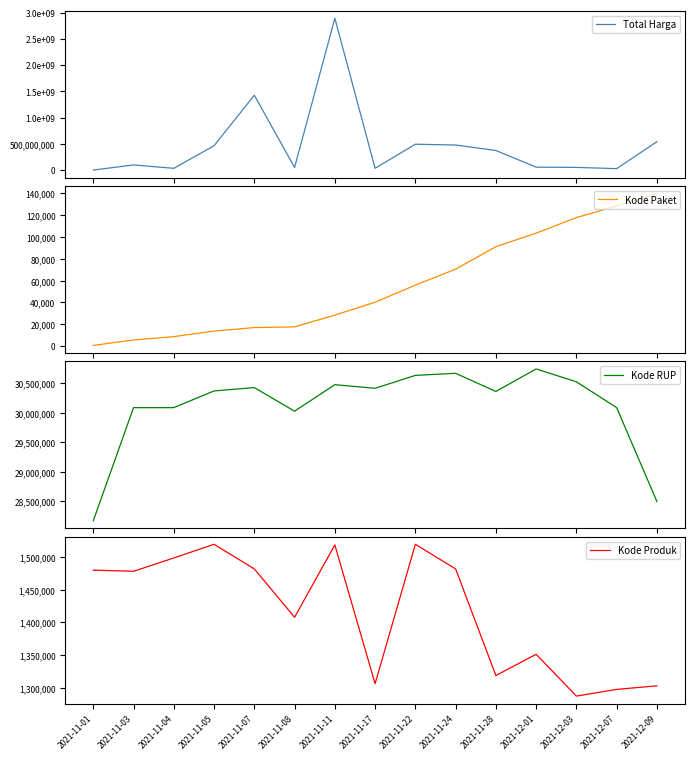

List the labels in order of Total Harga value, smallest first.

2021-11-01, 2021-12-07, 2021-11-04, 2021-11-17, 2021-11-08, 2021-12-03, 2021-12-01, 2021-11-03, 2021-11-28, 2021-11-05, 2021-11-24, 2021-11-22, 2021-12-09, 2021-11-07, 2021-11-11